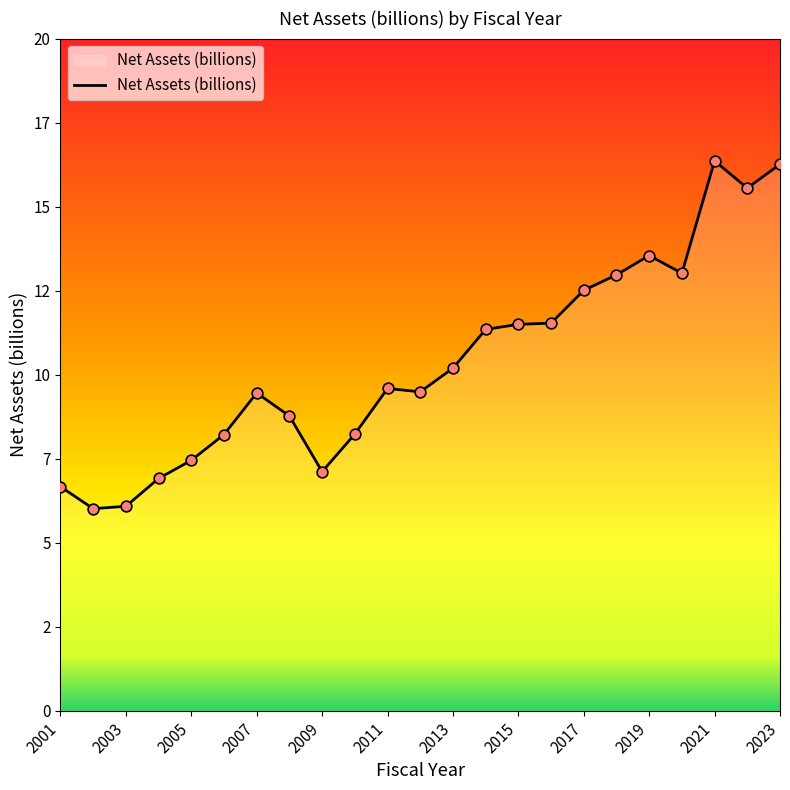

Does the chart have visible grid lines?

No